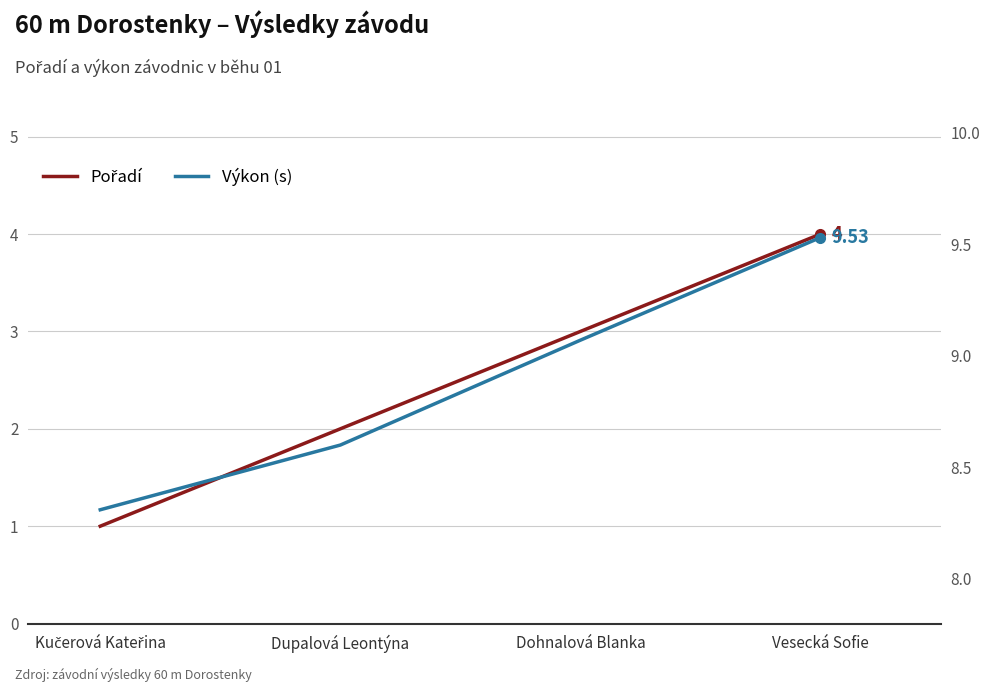

What is the difference between the highest and lowest values at Kučerová Kateřina?

7.3